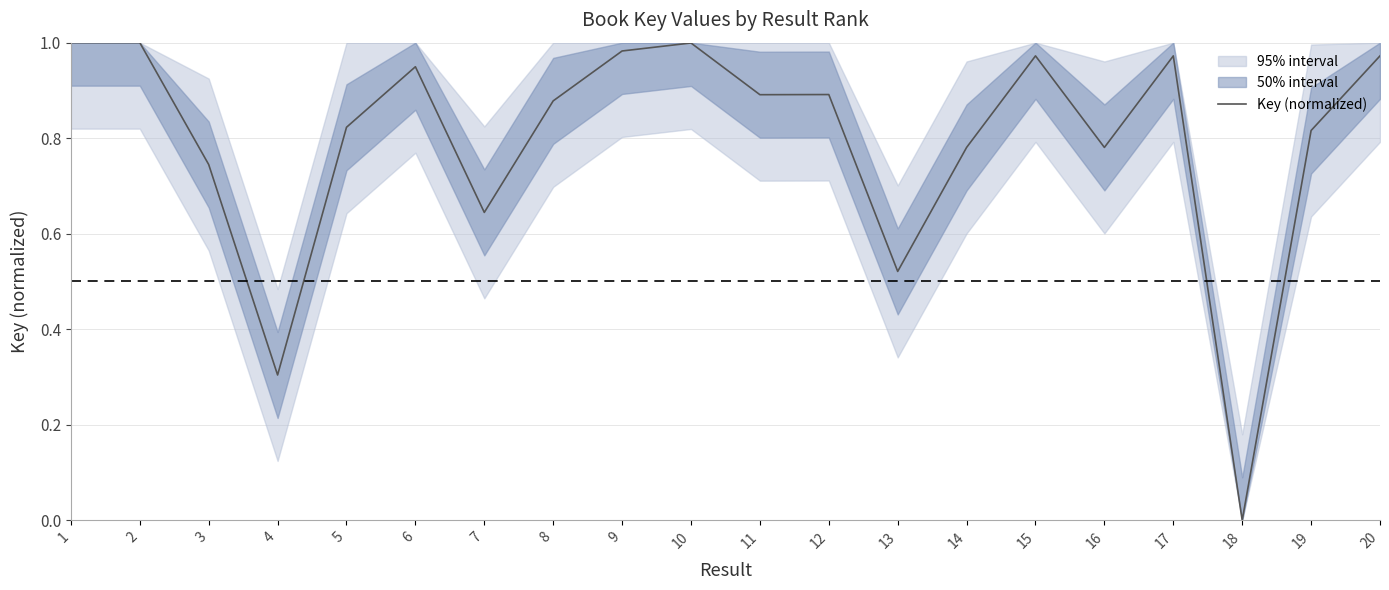

Is it true that Key (normalized) equals 0.3 at 1?

False